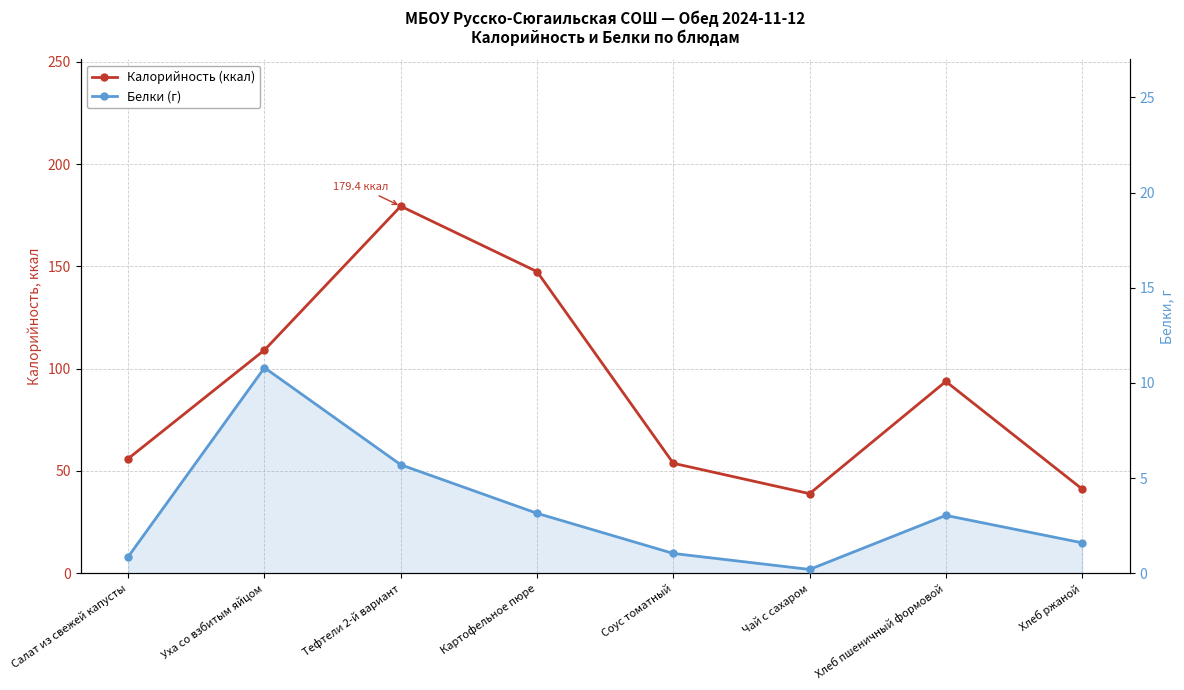

What is the minimum value for Белки (г)?

0.2